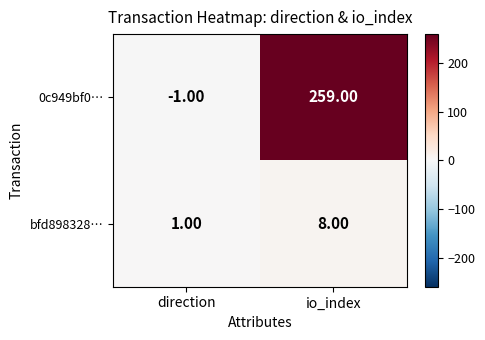

What is the difference between the bfd898328… values at io_index and direction?

7